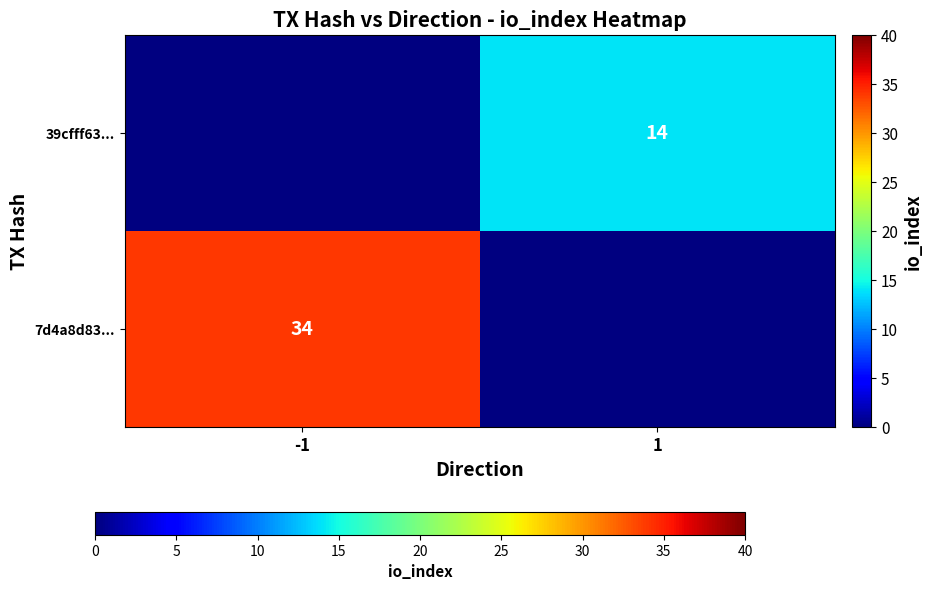

How many series are shown in this chart?

2